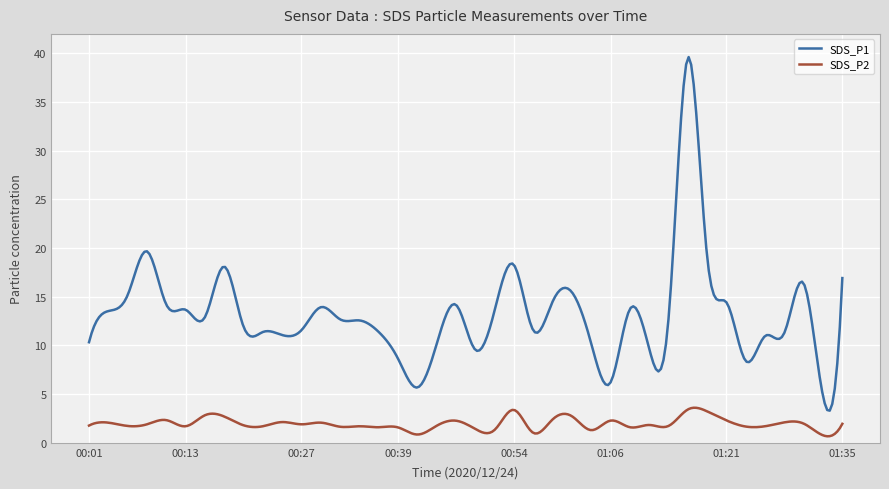

Which series has the largest range (max minus min)?

SDS_P1